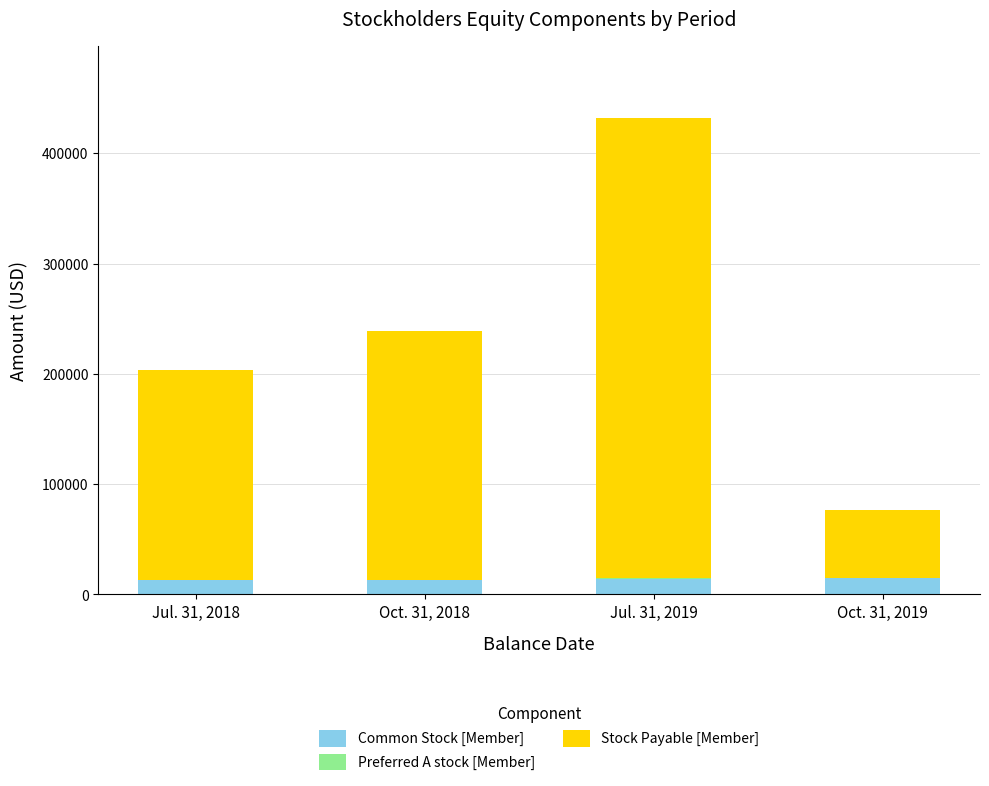

At which category is the sum across all series the highest?

Jul. 31, 2019